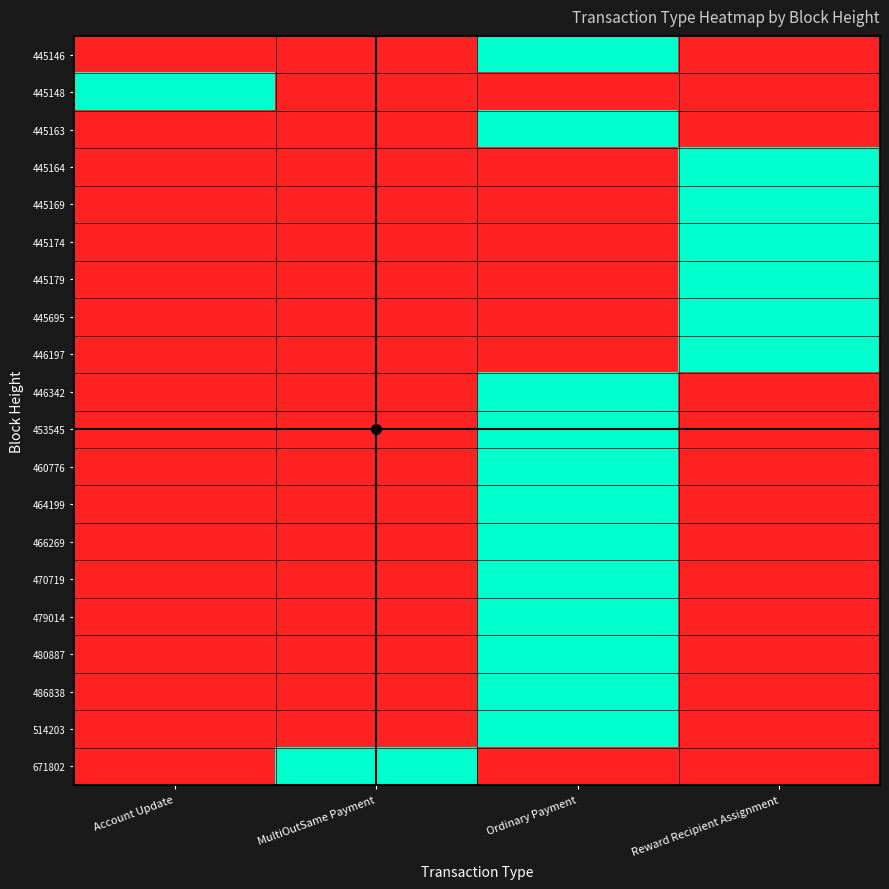

Rank the series at Reward Recipient Assignment from highest to lowest value.

445164, 445169, 445174, 445179, 445695, 446197, 445146, 445148, 445163, 446342, 453545, 460776, 464199, 466269, 470719, 479014, 480887, 486838, 514203, 671802